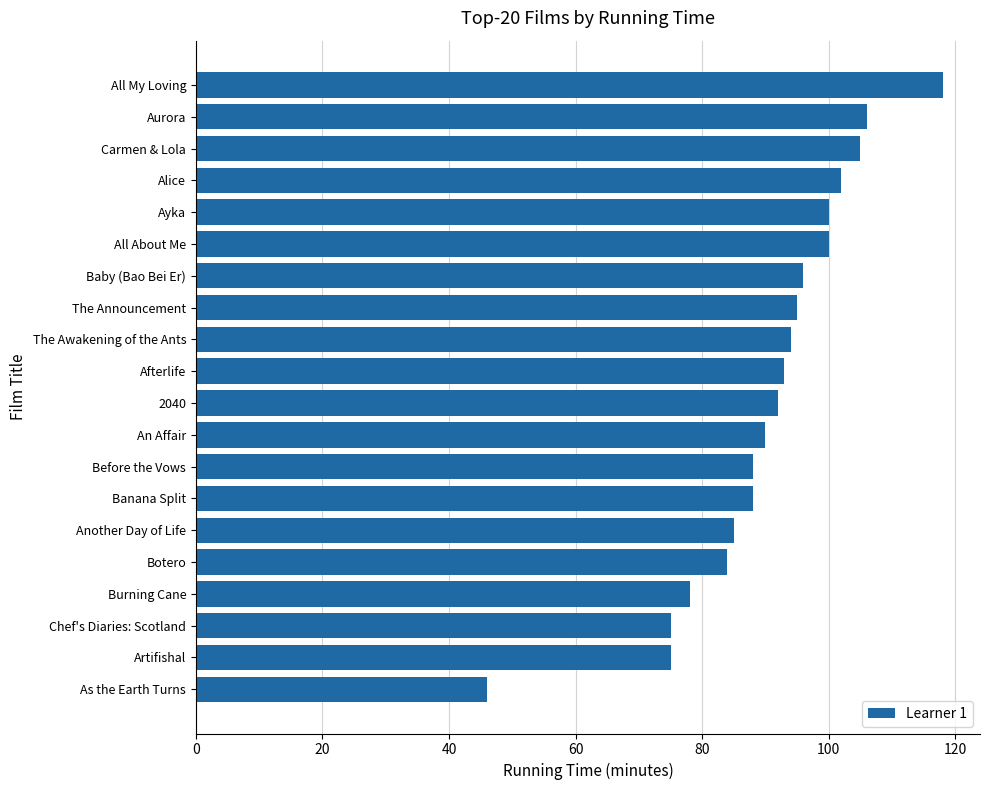

What is the sum of the values at Aurora and Another Day of Life?

191